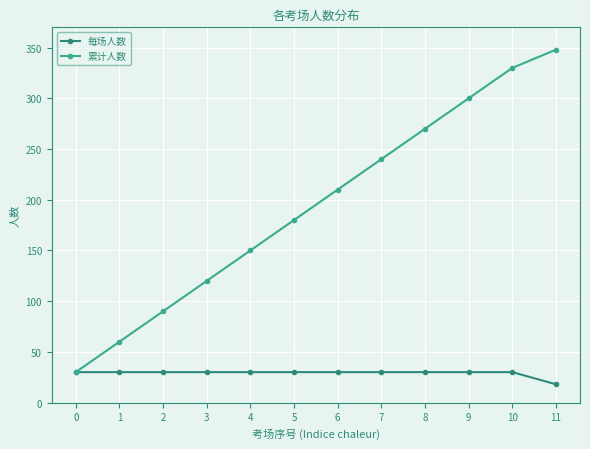

What is the greatest value displayed?

348